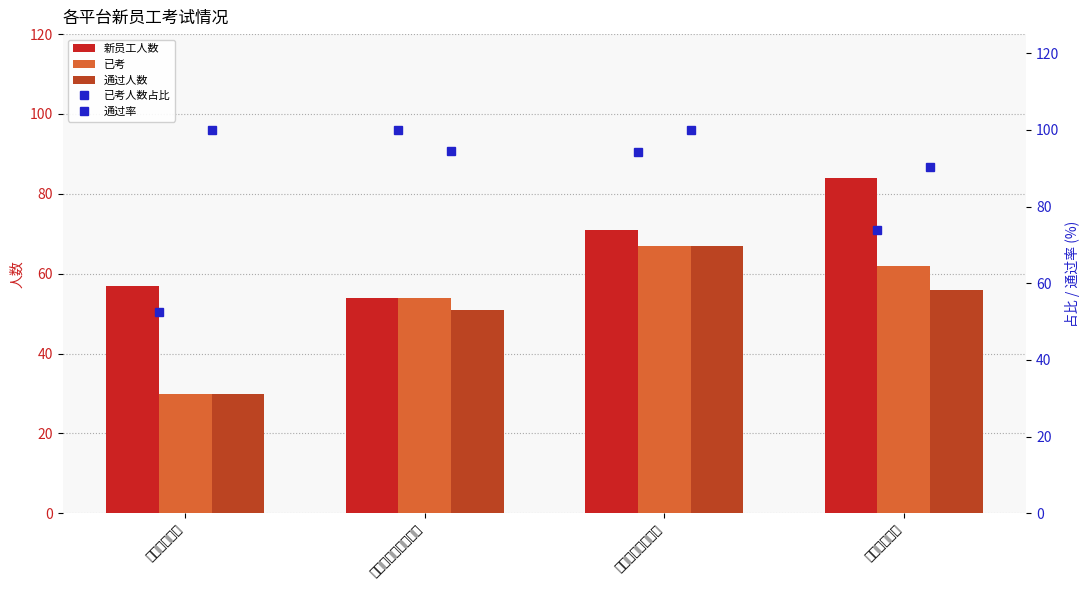

What position from the left is 四川金达平台?

4